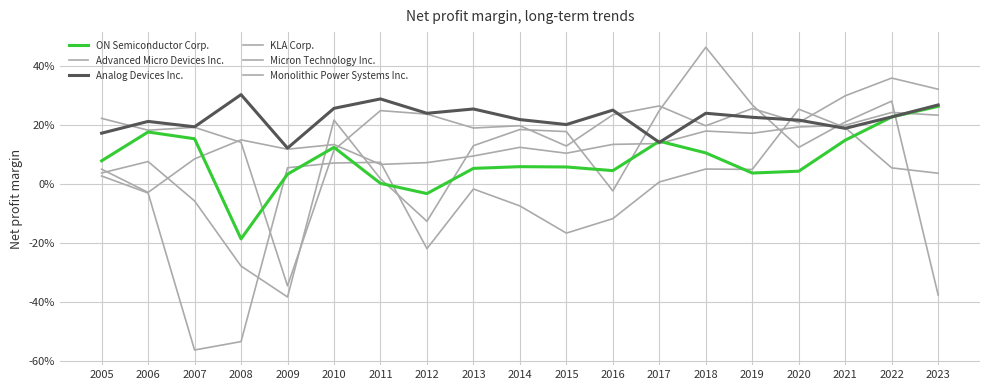

How many values in ON Semiconductor Corp. are above zero?

17